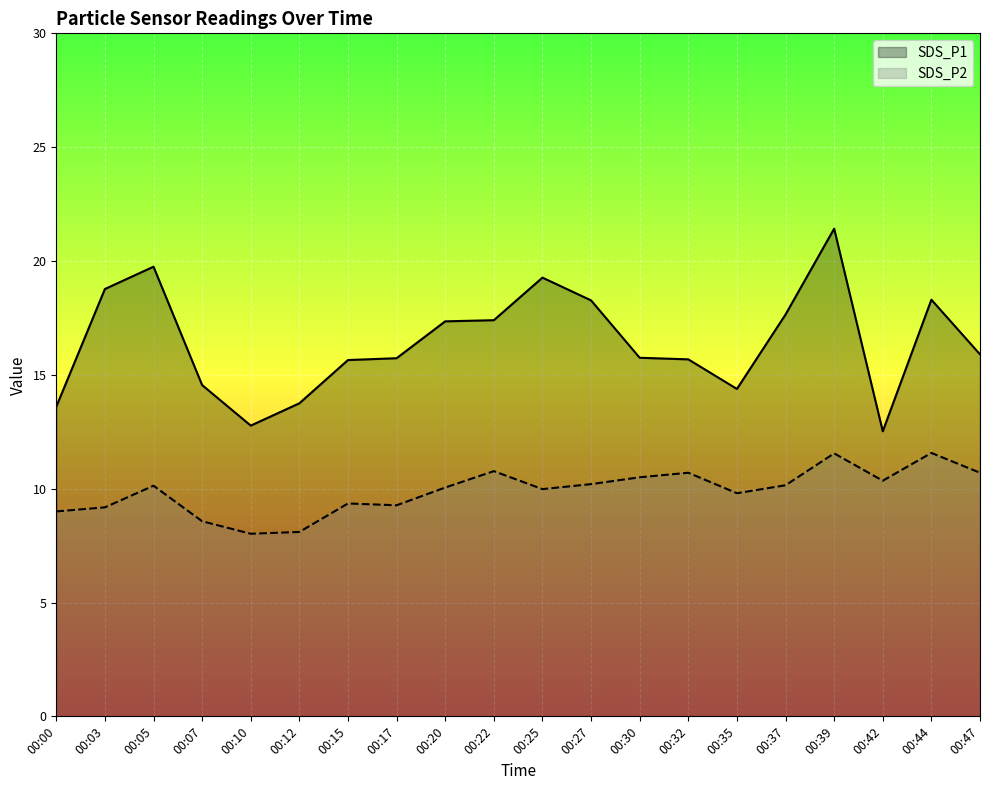

Reading left to right, transcribe all the data shown in this chart.

SDS_P1: 00:00=13.6	00:03=18.8	00:05=19.8	00:07=14.6	00:10=12.8	00:12=13.8	00:15=15.7	00:17=15.7	00:20=17.4	00:22=17.4	00:25=19.3	00:27=18.3	00:30=15.8	00:32=15.7	00:35=14.4	00:37=17.6	00:39=21.4	00:42=12.5	00:44=18.3	00:47=15.9
SDS_P2: 00:00=9.0	00:03=9.2	00:05=10.1	00:07=8.6	00:10=8.0	00:12=8.1	00:15=9.3	00:17=9.3	00:20=10.1	00:22=10.8	00:25=10.0	00:27=10.2	00:30=10.5	00:32=10.7	00:35=9.8	00:37=10.2	00:39=11.6	00:42=10.3	00:44=11.6	00:47=10.7